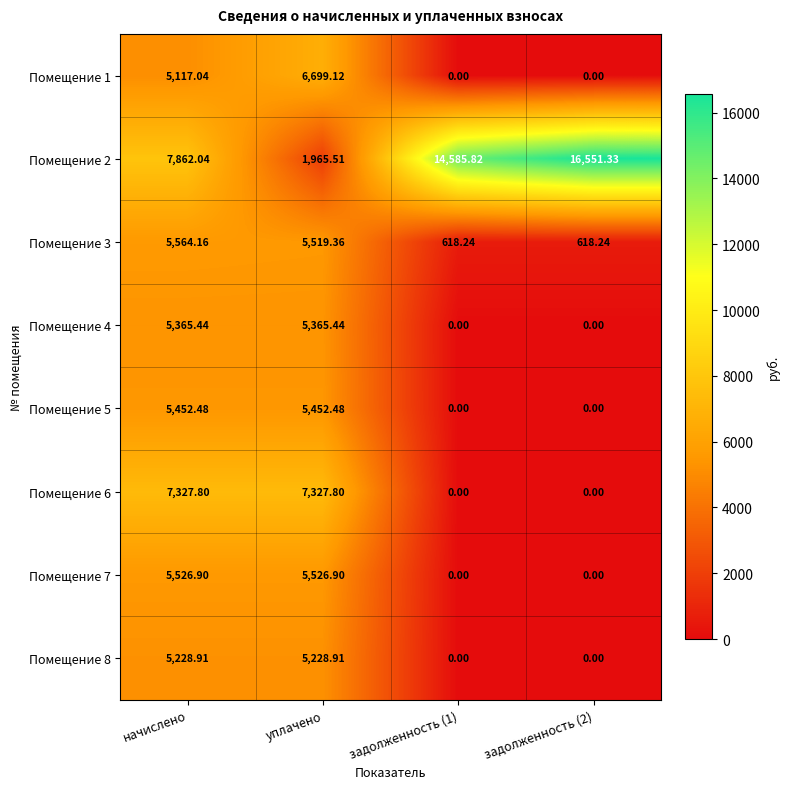

At which category is the sum across all series the highest?

начислено